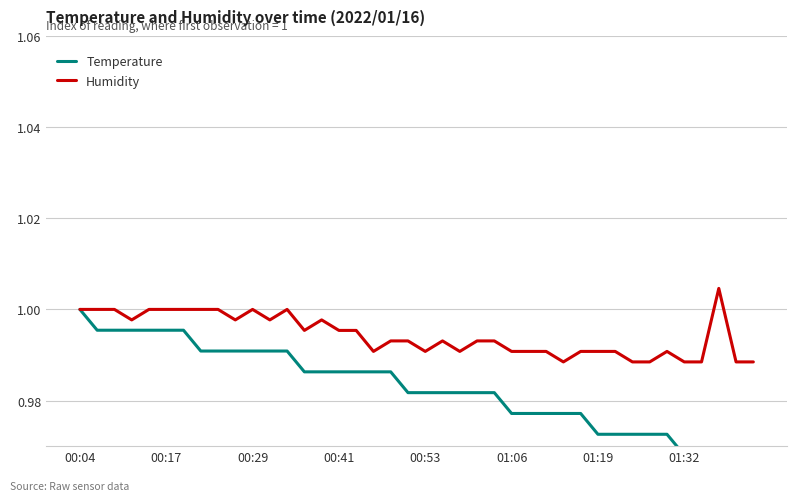

Count the Temperature values in the range 0 to 1.

40